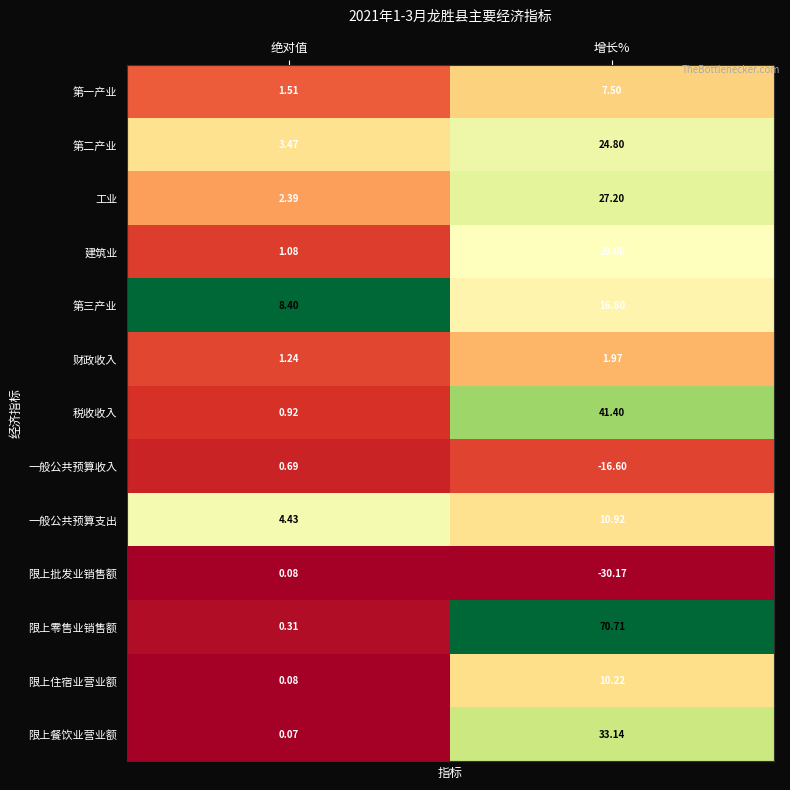

Between 绝对值 and 增长%, which series saw the biggest shift?

限上零售业销售额